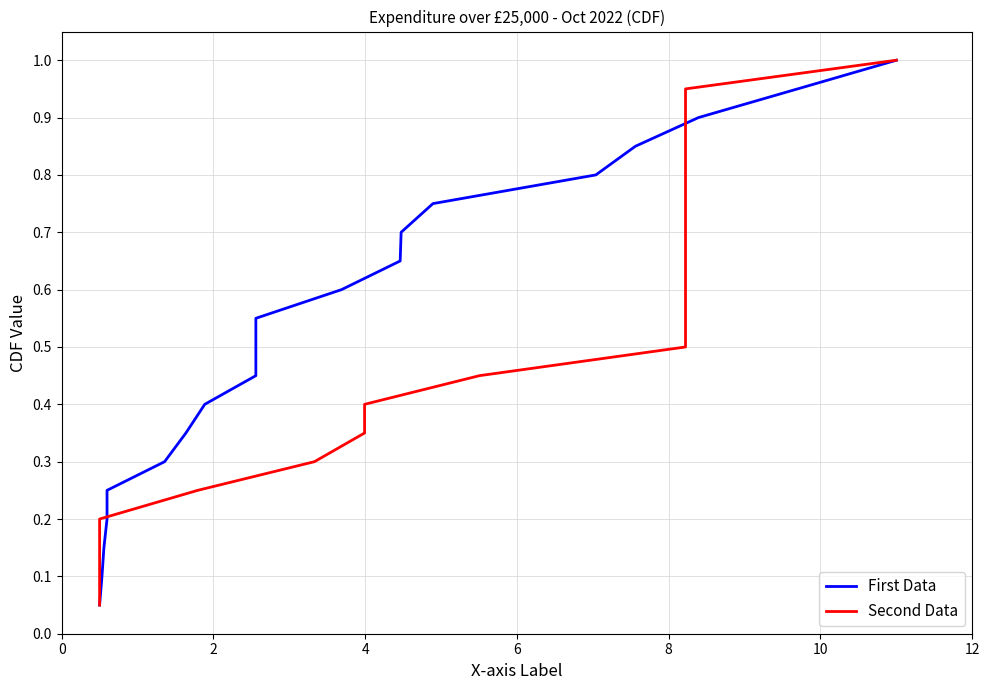

What is the sum of all First Data values?

10.5